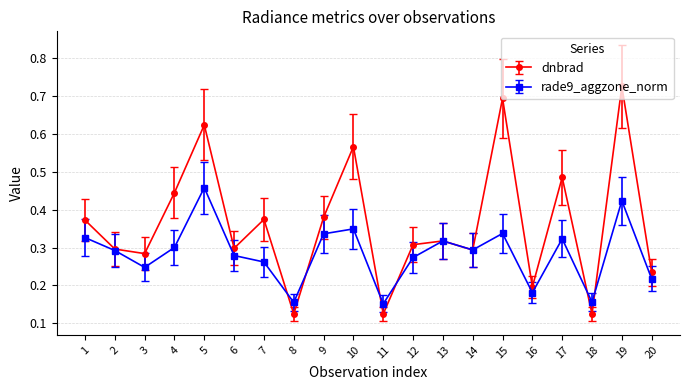

Where is the first local minimum for dnbrad?

3